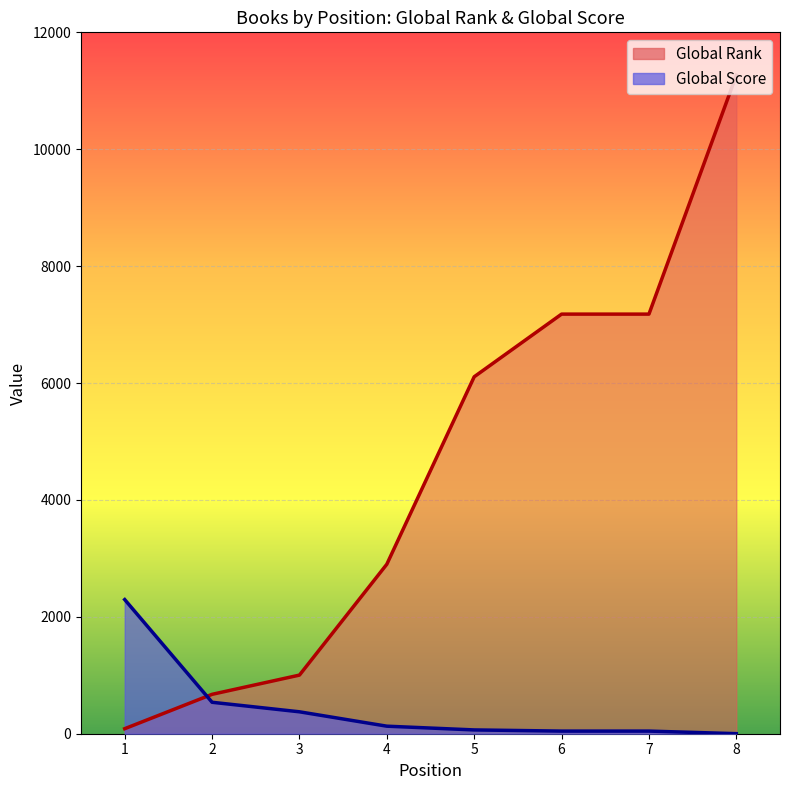

Reading left to right, extract all data points from this chart.

Global Rank: 1=86	2=674	3=1003	4=2900	5=6107	6=7179	7=7179	8=11266
Global Score: 1=2295	2=538	3=375	4=129	5=65	6=45	7=45	8=1